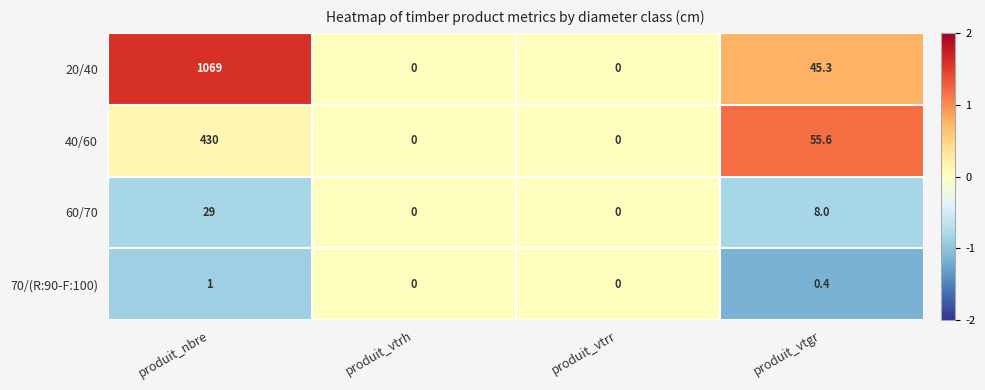

What is the spread (max minus min) of values at produit_nbre?

1068.0